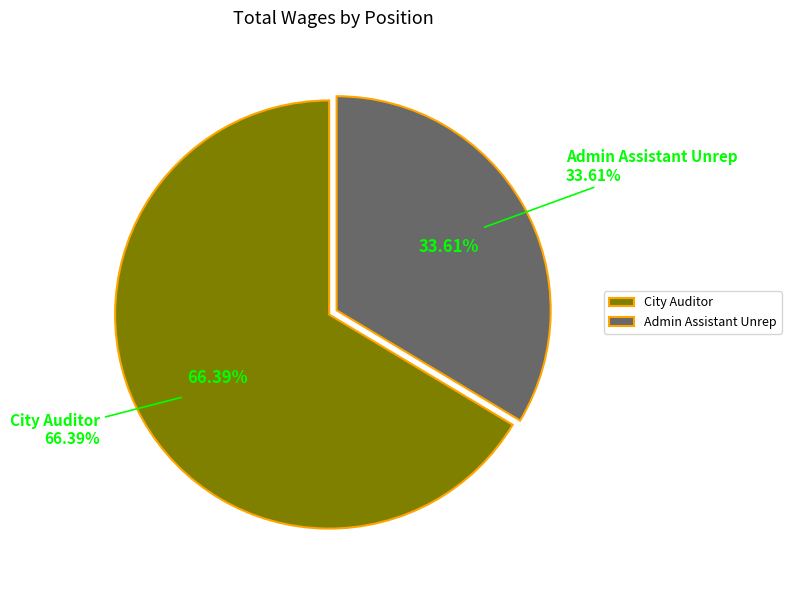

How many segments does this pie chart have?

2